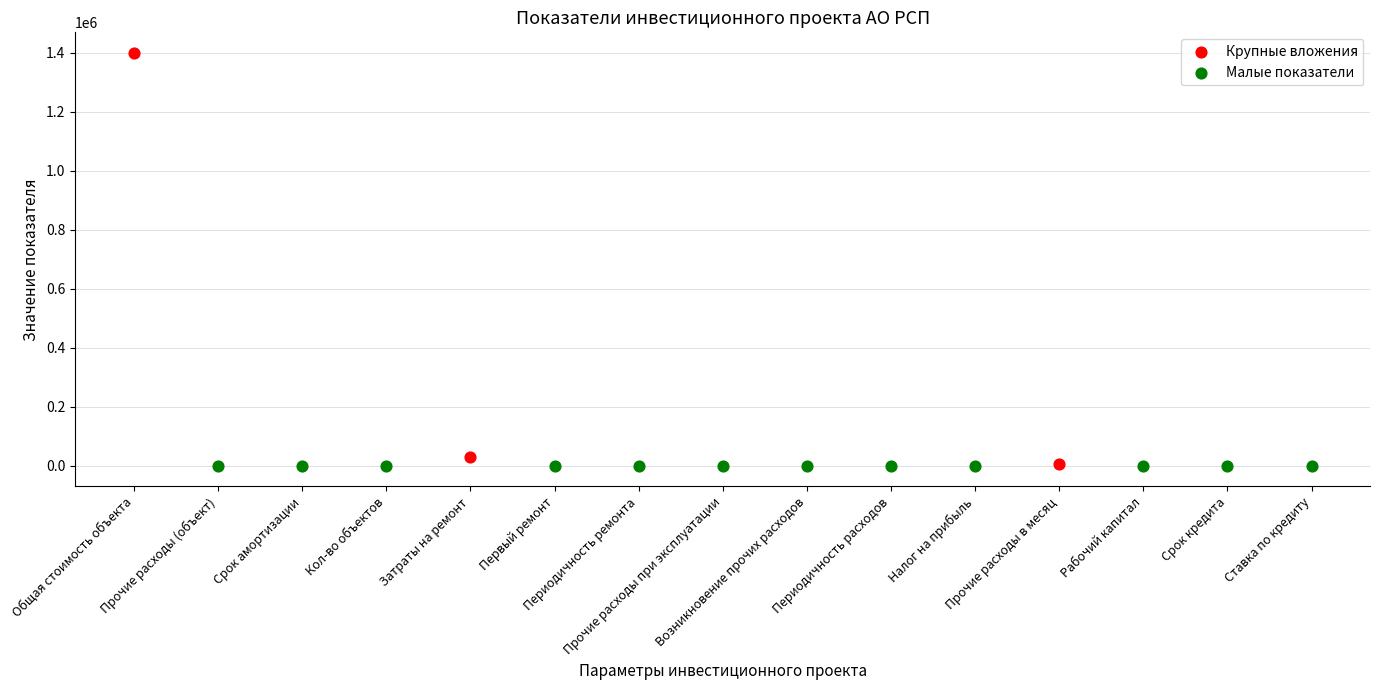

Which series has the largest Y range (max minus min)?

Крупные вложения